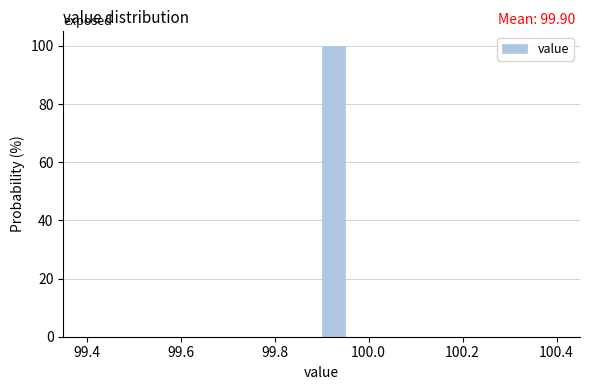

Around what value on the x-axis is the tallest bar? Give the approximate position of its centre, as read against the axis.

99.92